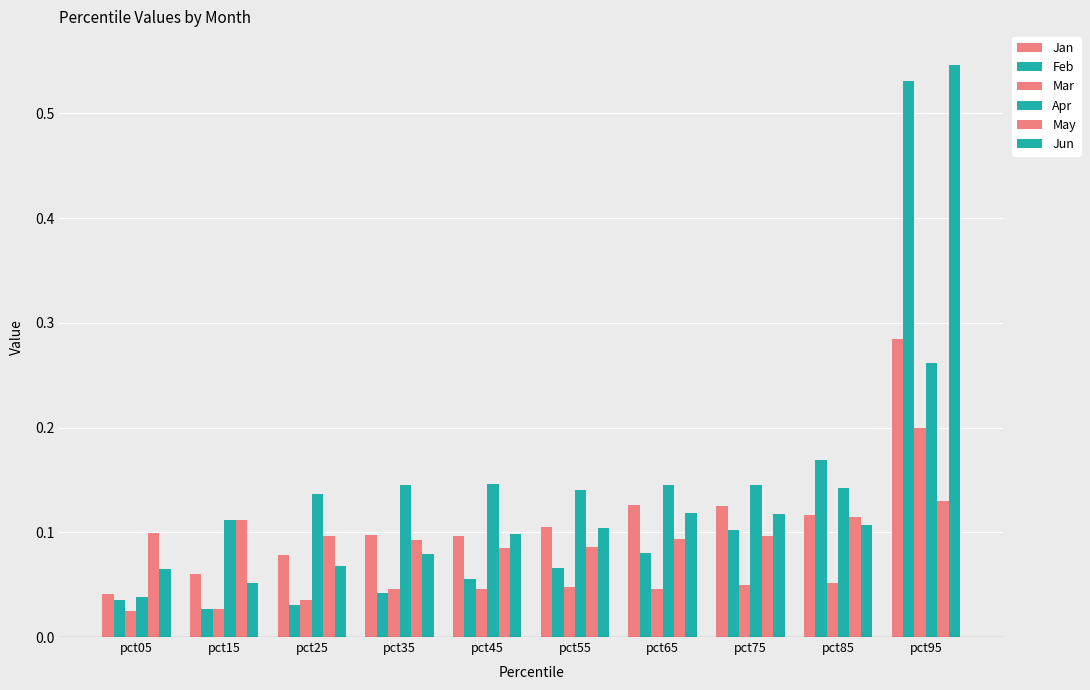

The value of Feb at pct05 is 0.1. True or false?

False